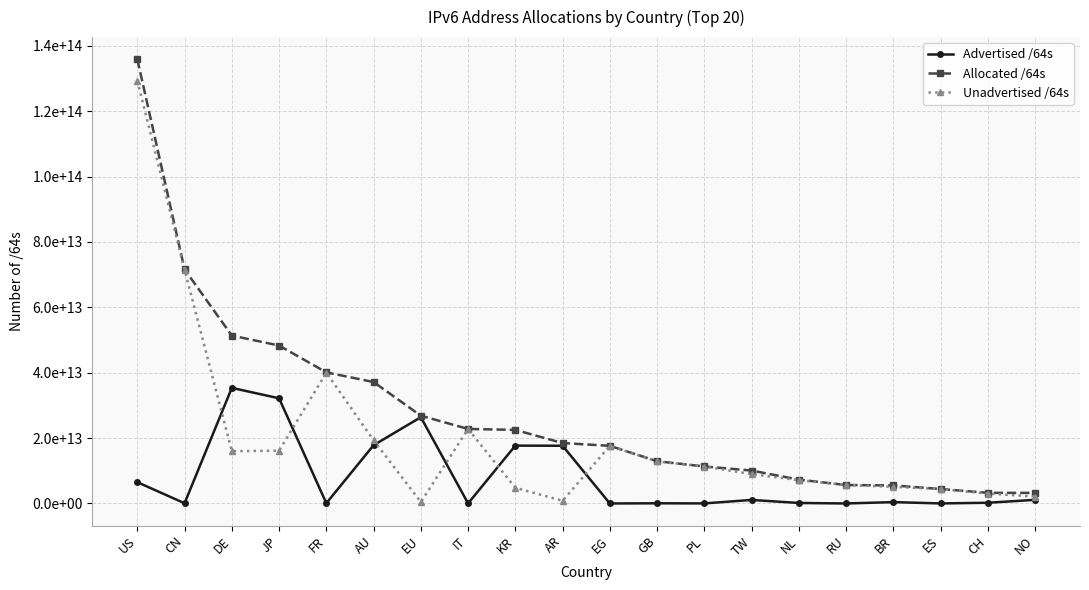

Rank the series by their average value, from highest to lowest.

Allocated /64s, Unadvertised /64s, Advertised /64s